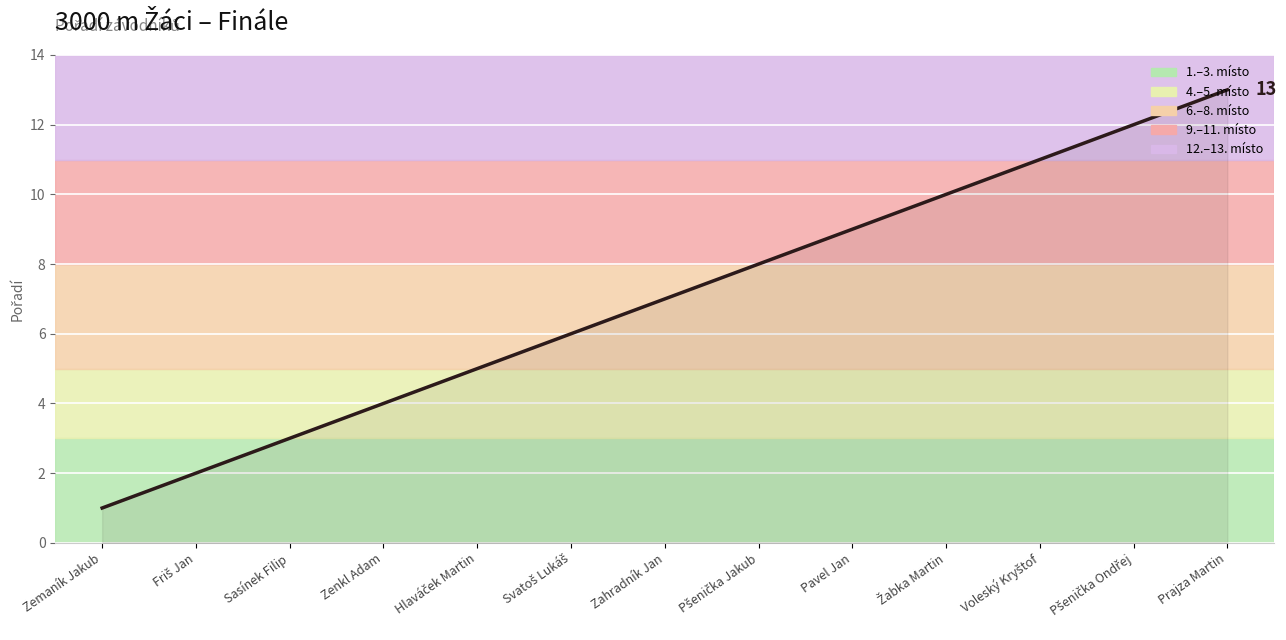

What is the change in value from Zenkl Adam to Zahradník Jan?

+3